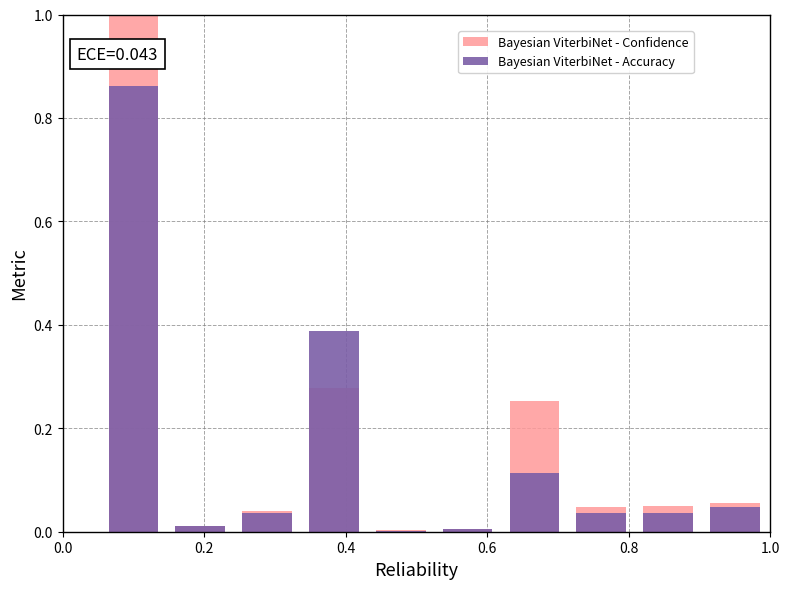

What is the average value of the Bayesian ViterbiNet - Confidence series?

0.2